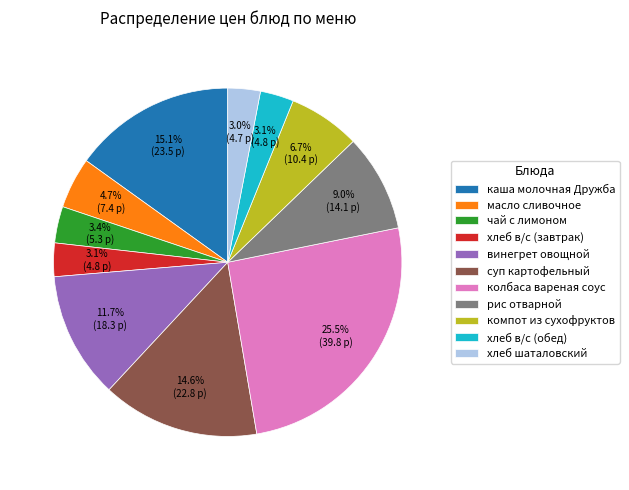

The компот из сухофруктов slice represents 1% of the pie. True or false?

False